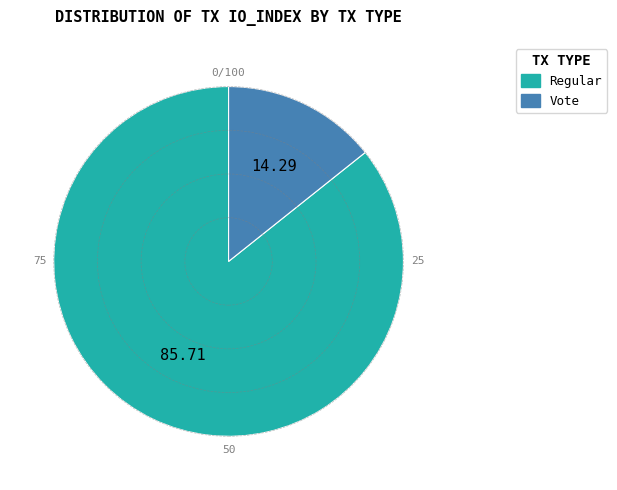

Is the sum of Regular and Vote greater than half?

Yes